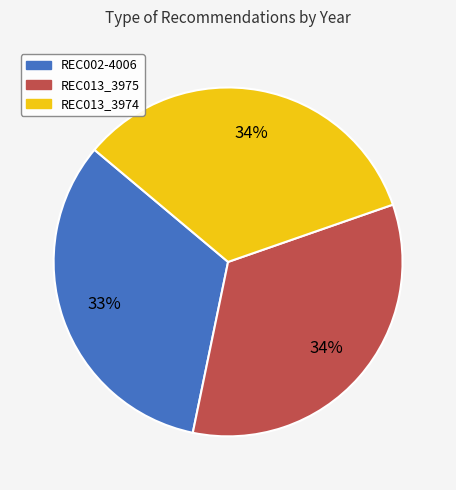

Does REC013_3974 account for over 50% of the chart?

No